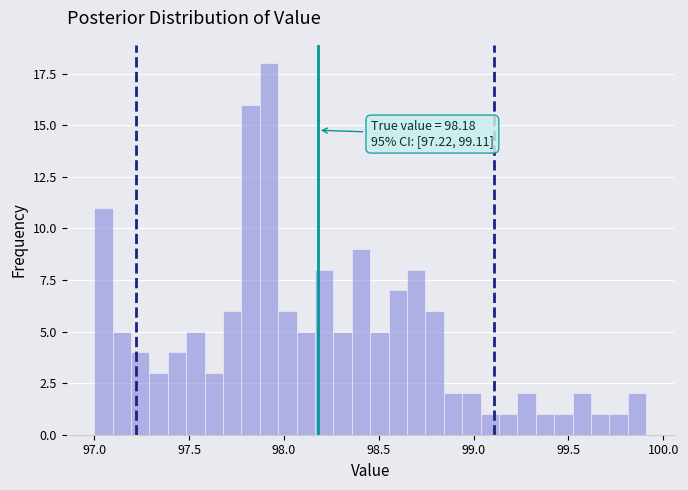

Around what value on the x-axis is the tallest bar? Give the approximate position of its centre, as read against the axis.

97.90